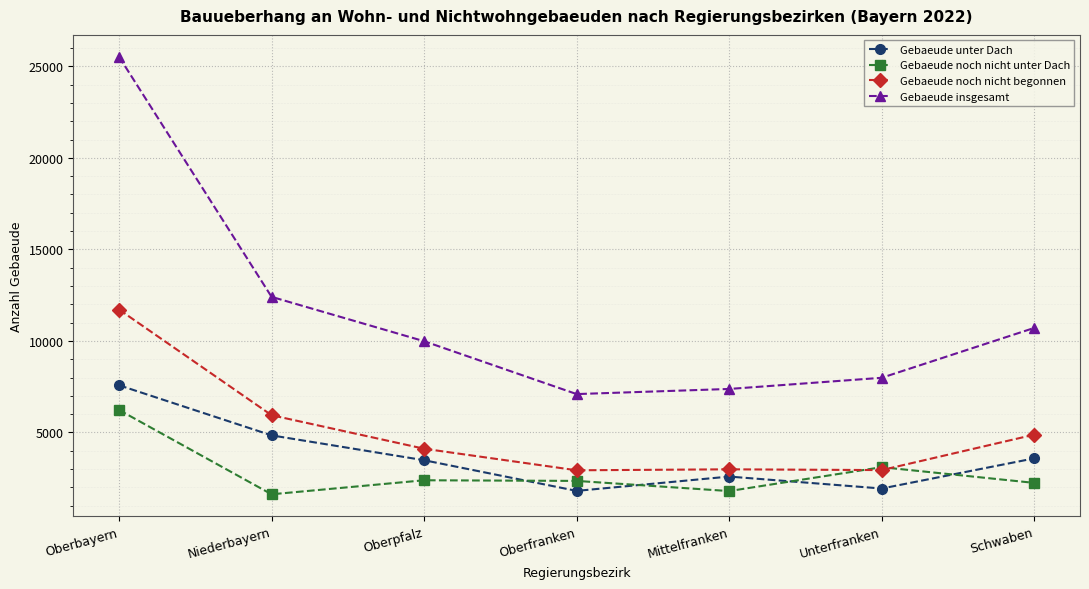

What is the approximate value of Gebaeude unter Dach at Schwaben?

3585